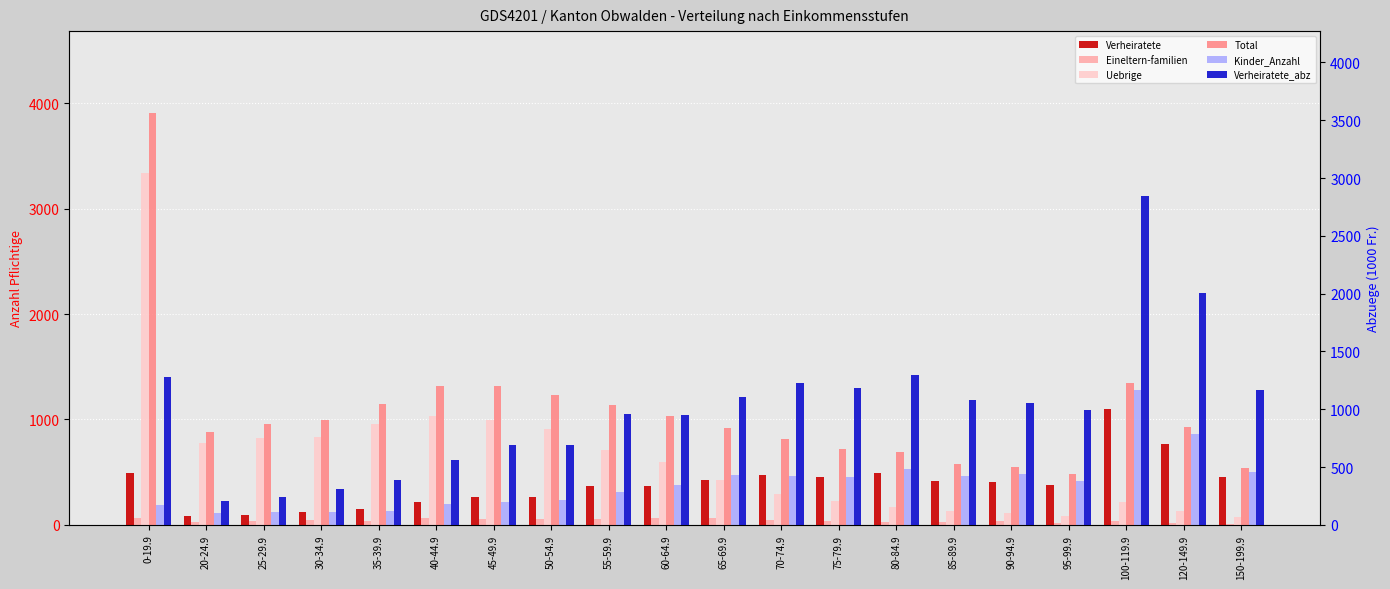

At how many categories does at least one series exceed 262?

20